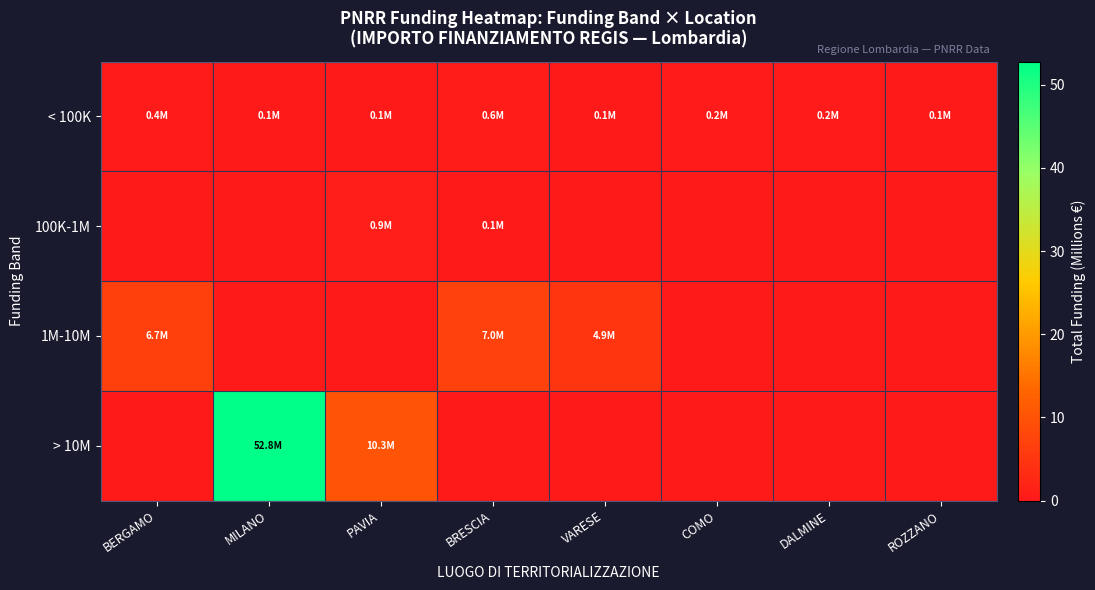

At how many categories does at least one series exceed 37?

1